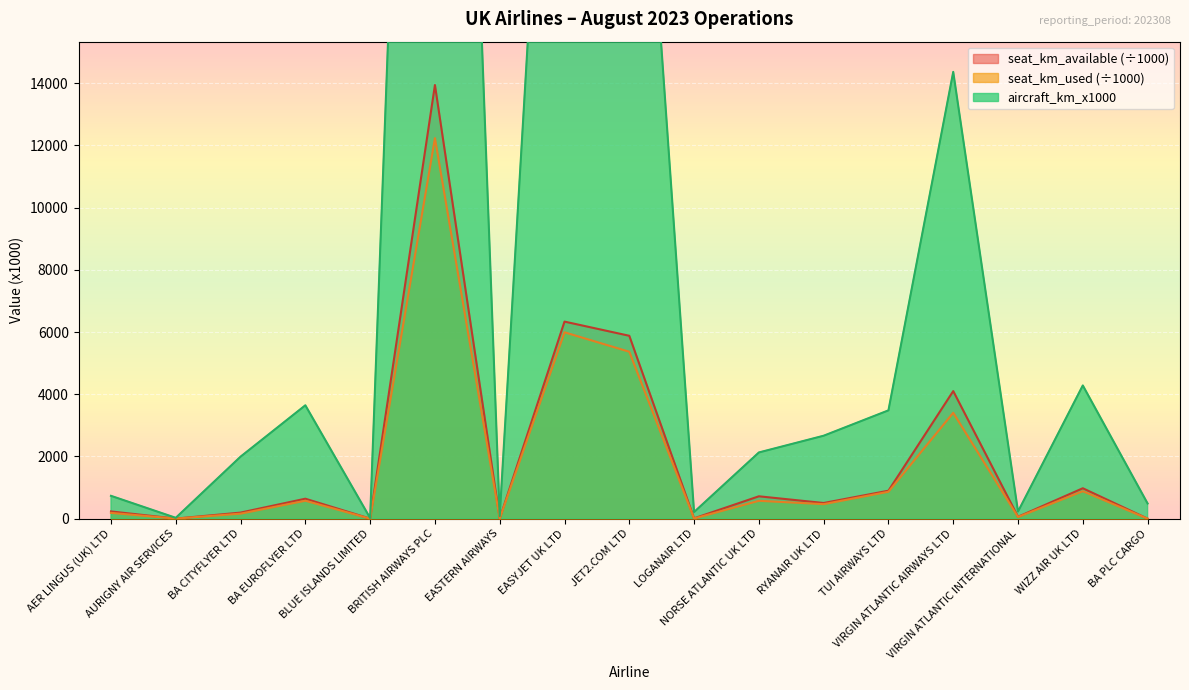

True or false: seat_km_used_x1000 has a value of 574.6 at NORSE ATLANTIC UK LTD.

True